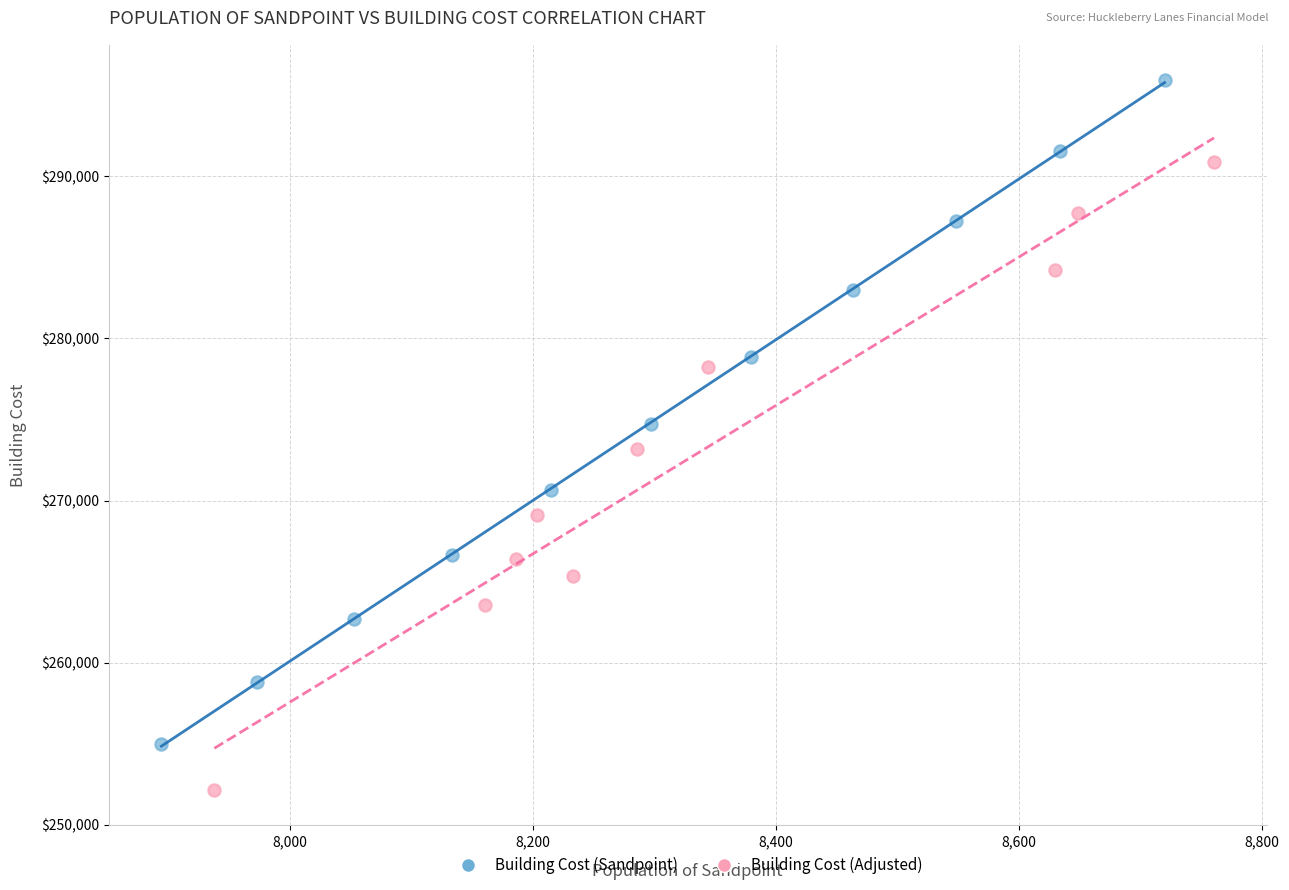

Which series reaches the maximum Y coordinate?

Building Cost (Sandpoint)